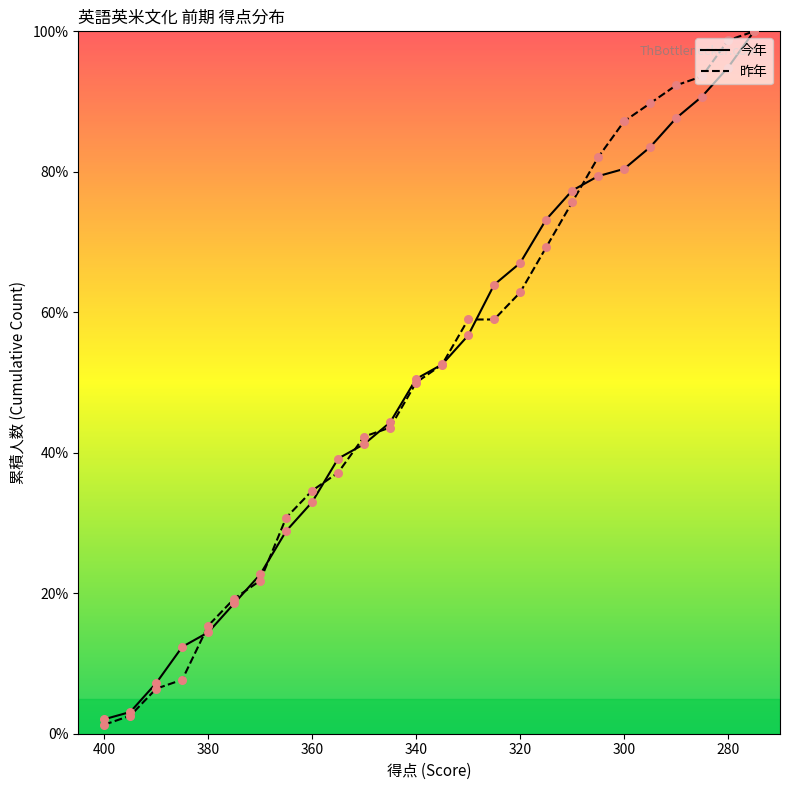

Between 305 and 345, which is larger?

305